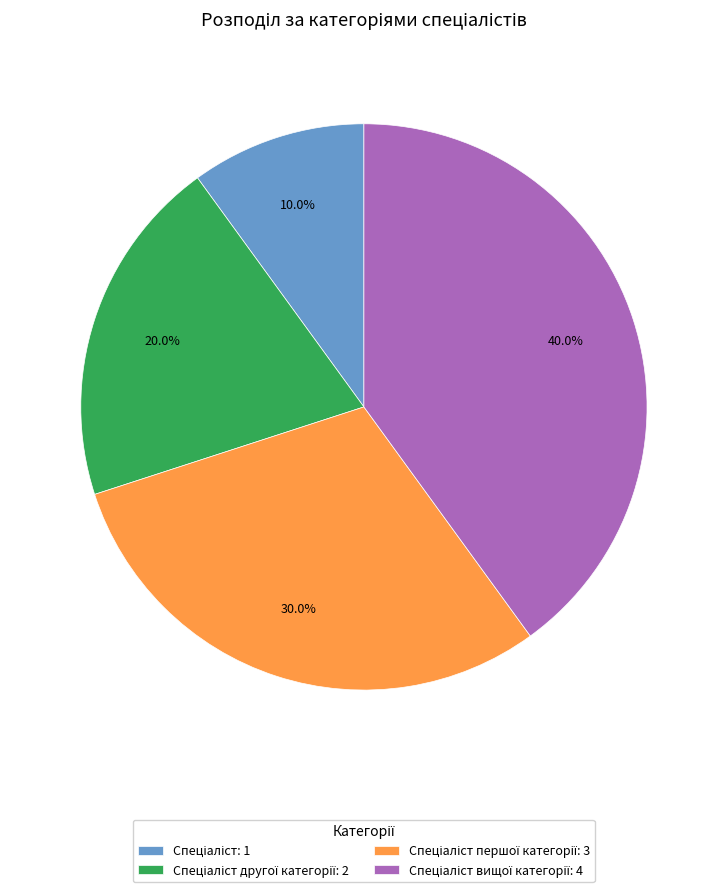

Is there any slice that represents more than half of the pie?

No